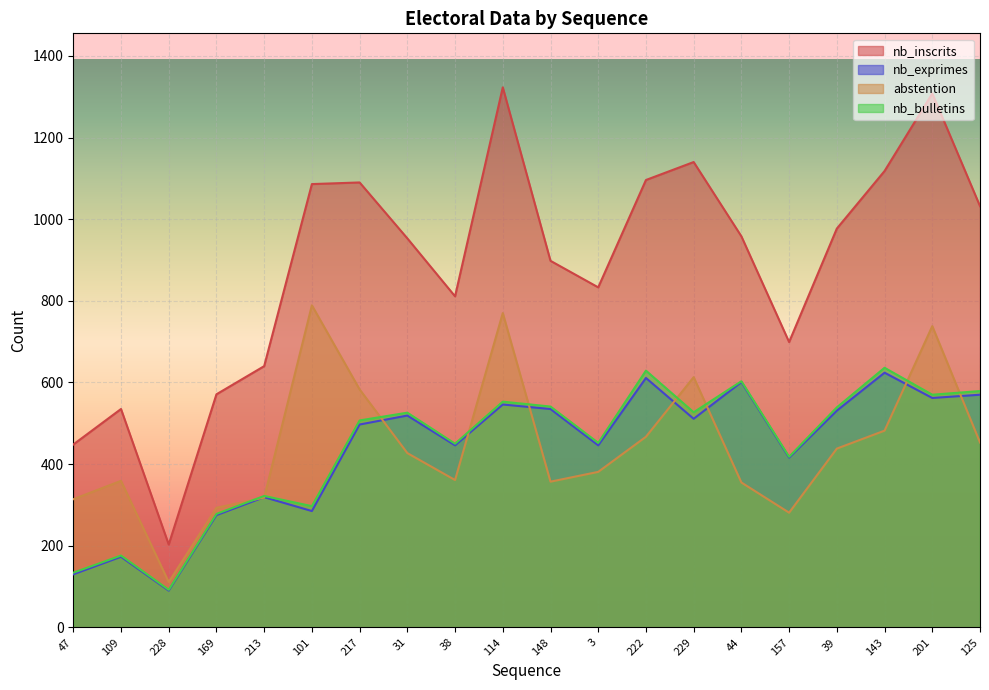

Between 222 and 44, which series saw the biggest shift?

nb_inscrits